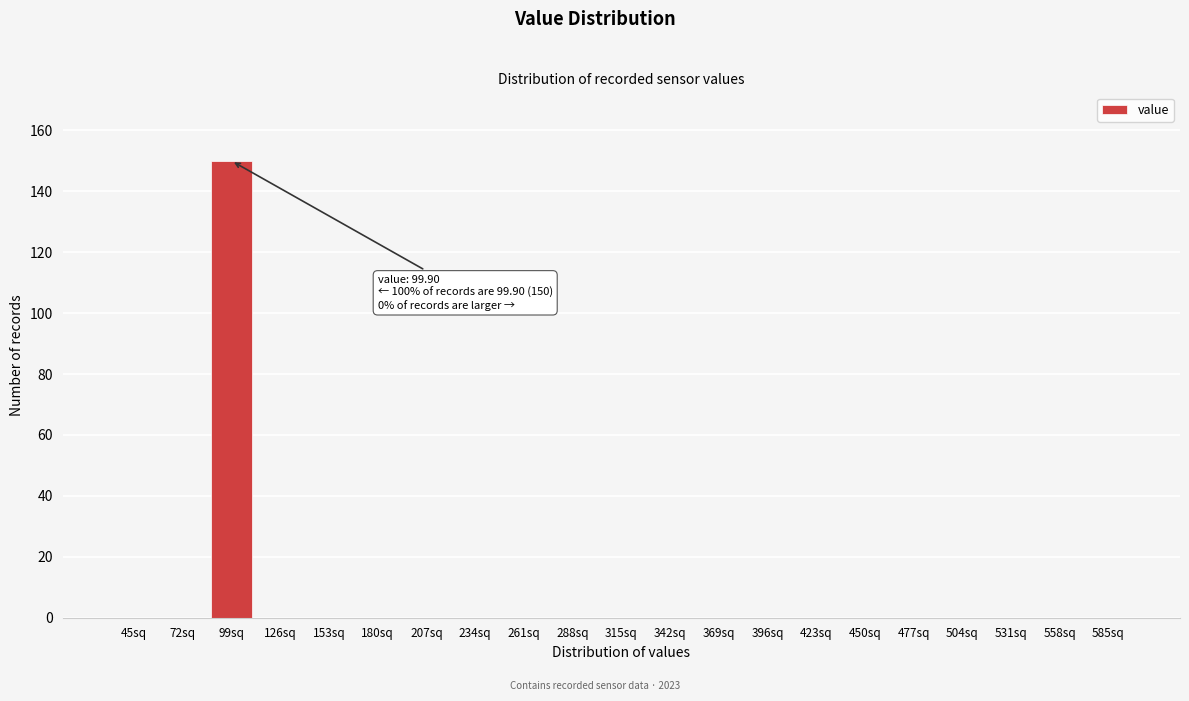

Reading left to right, extract all data points from this chart.

45sq=0	72sq=0	99sq=150	126sq=0	153sq=0	180sq=0	207sq=0	234sq=0	261sq=0	288sq=0	315sq=0	342sq=0	369sq=0	396sq=0	423sq=0	450sq=0	477sq=0	504sq=0	531sq=0	558sq=0	585sq=0